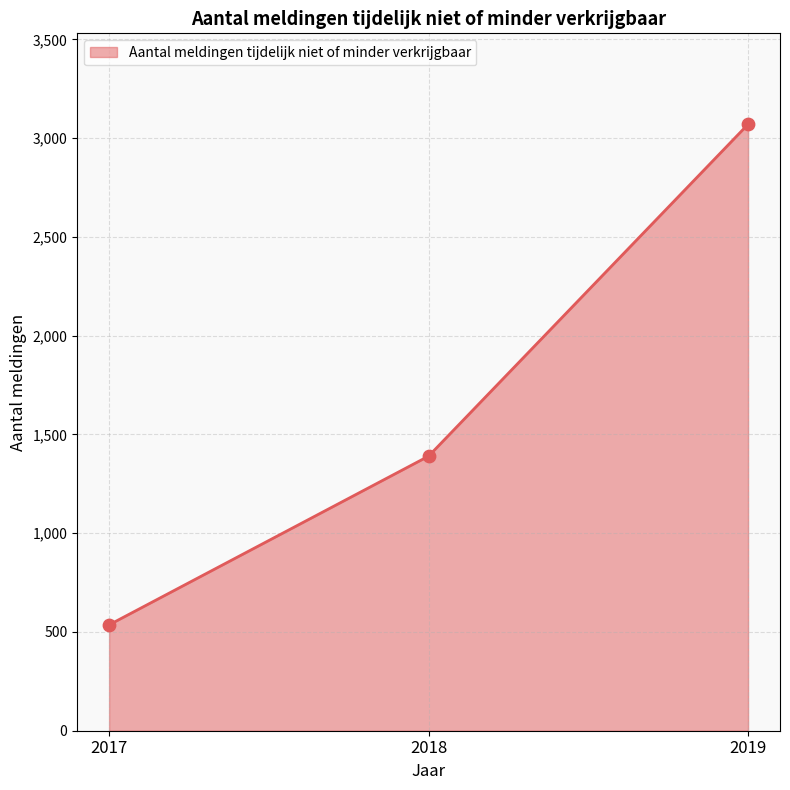

Approximately how many times larger is the value at 2018 compared to 2017?

2.6